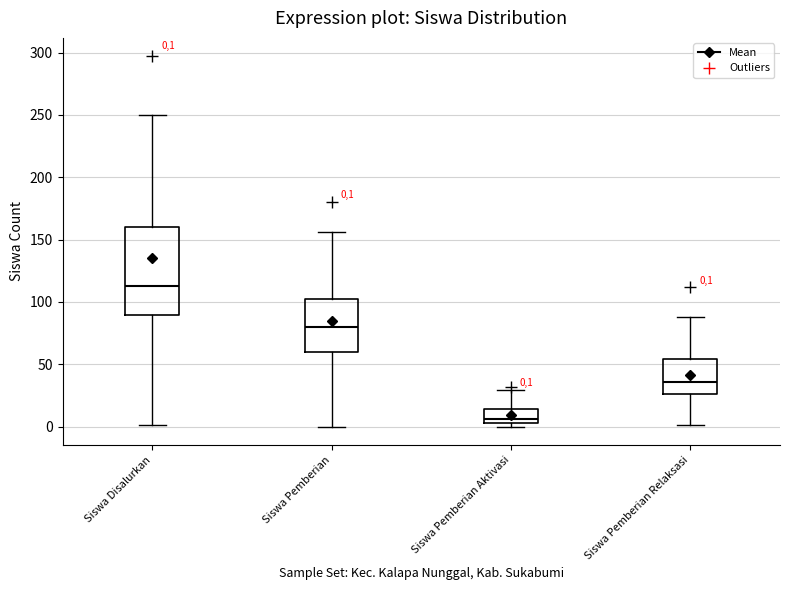

Which box's median line is the lowest?

Siswa Pemberian Aktivasi